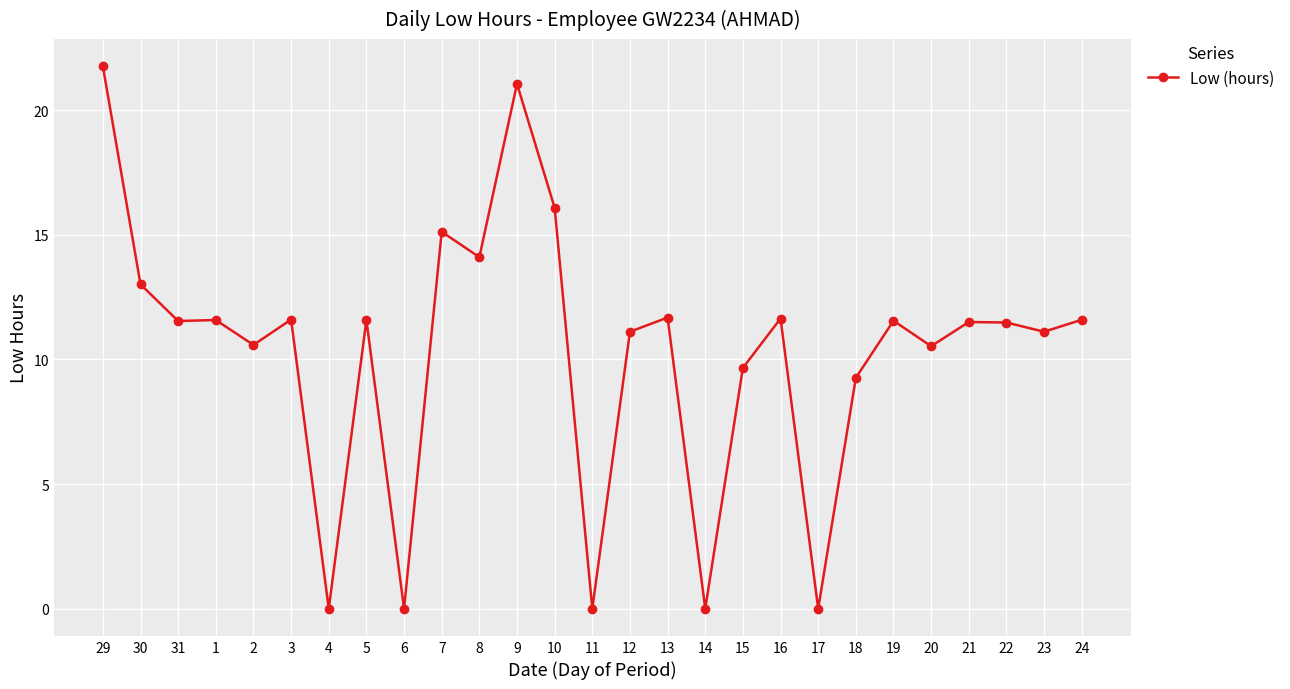

How many data points does each series have?

27